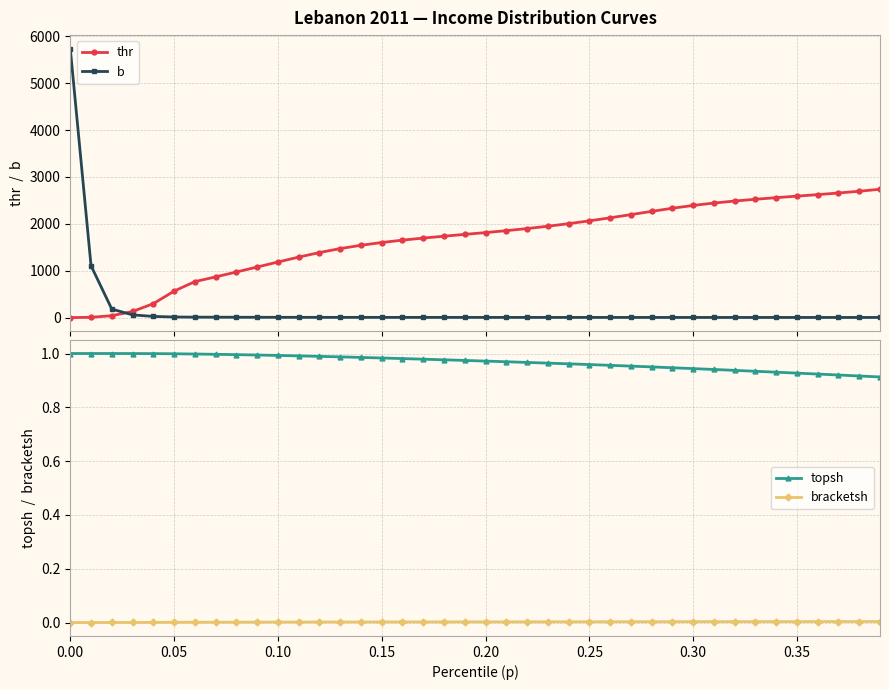

True or false: bracketsh and b intersect in this chart.

False